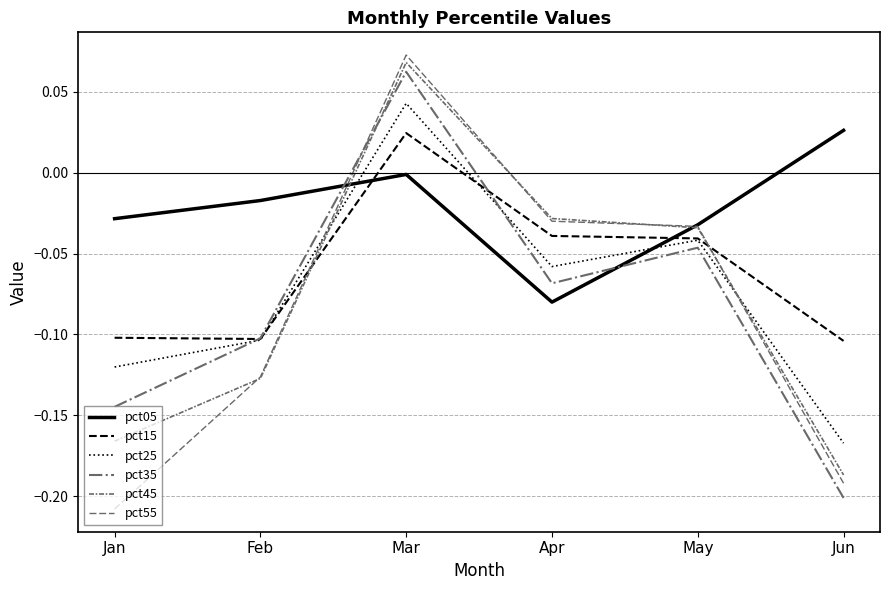

What is the difference between the highest and lowest values at Apr?

0.1